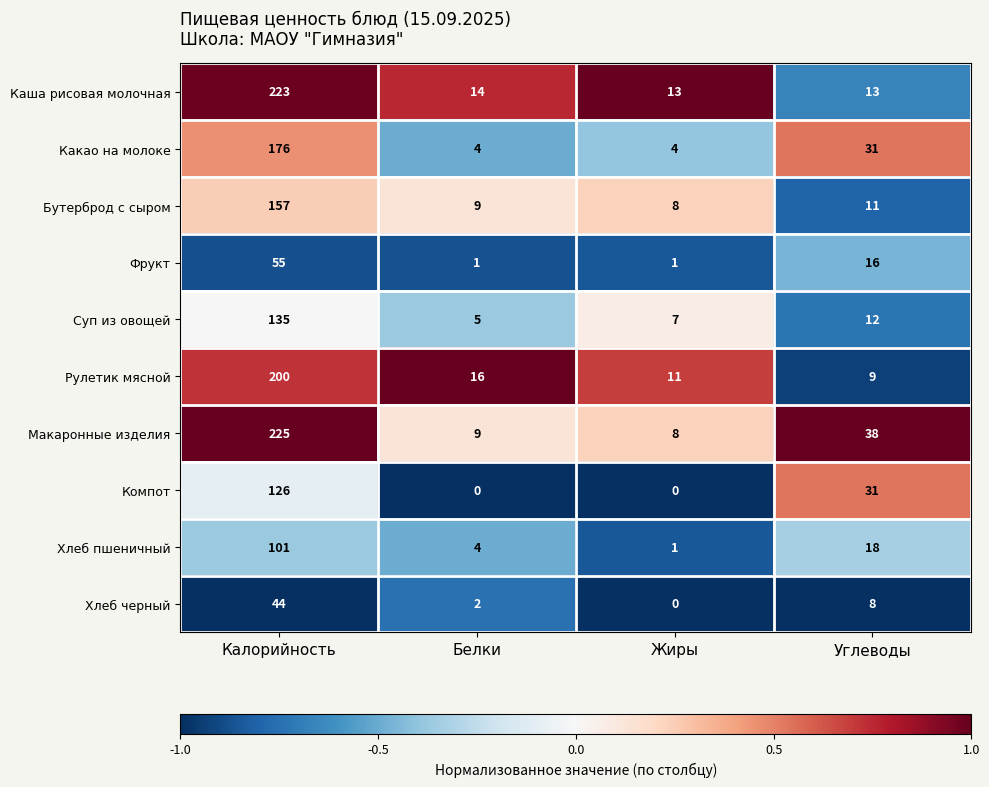

Rank the series by their maximum value, from lowest to highest.

Хлеб черный, Фрукт, Хлеб пшеничный, Компот, Суп из овощей, Бутерброд с сыром, Какао на молоке, Рулетик мясной, Каша рисовая молочная, Макаронные изделия